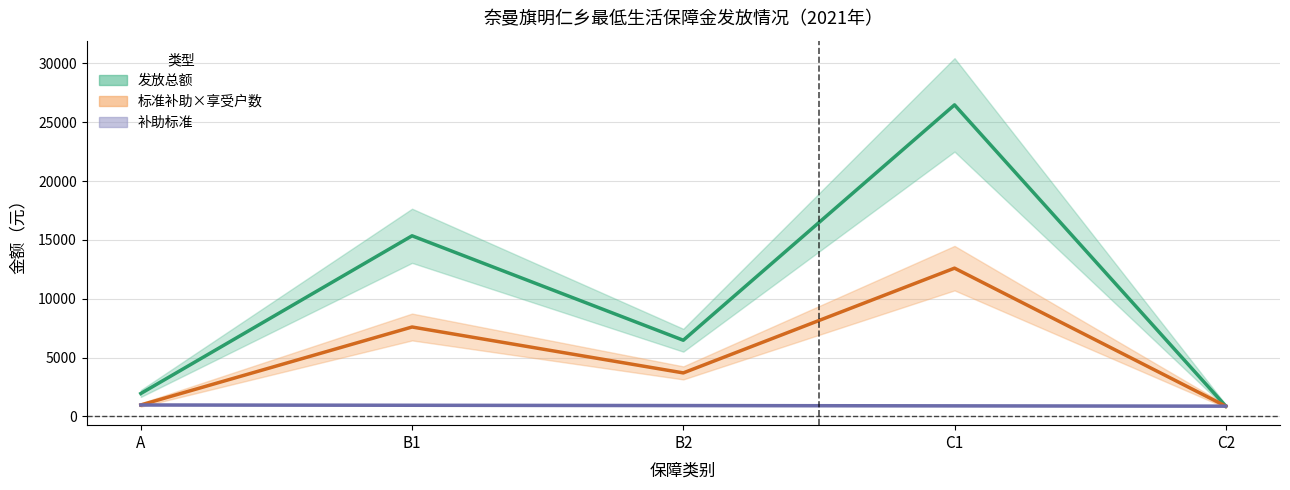

Between C1 and A, which is larger?

C1